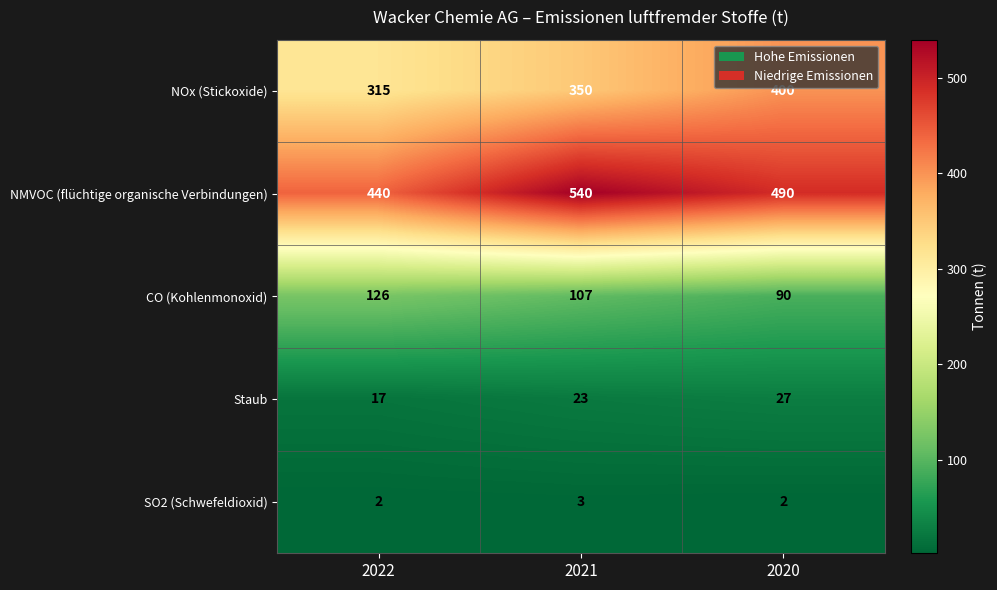

What is the difference between the highest and lowest values at 2020?

488